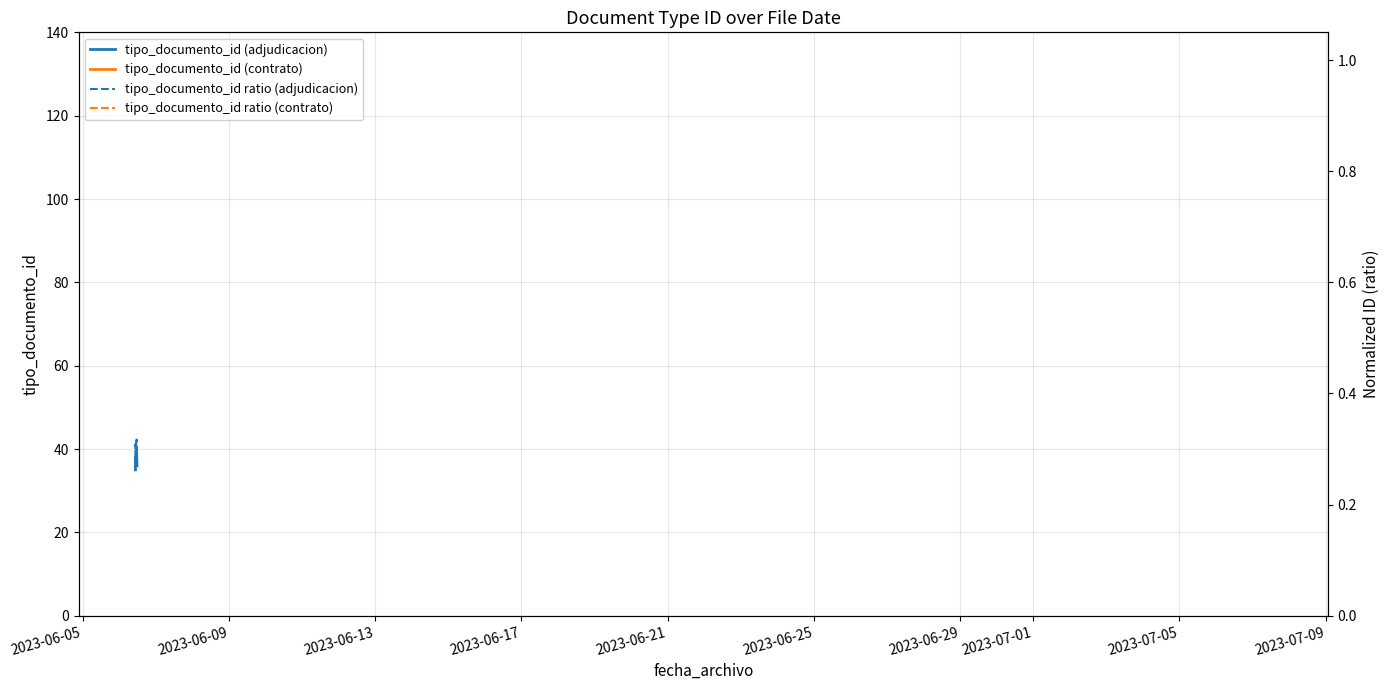

Does the chart display data point markers on the line(s)?

No